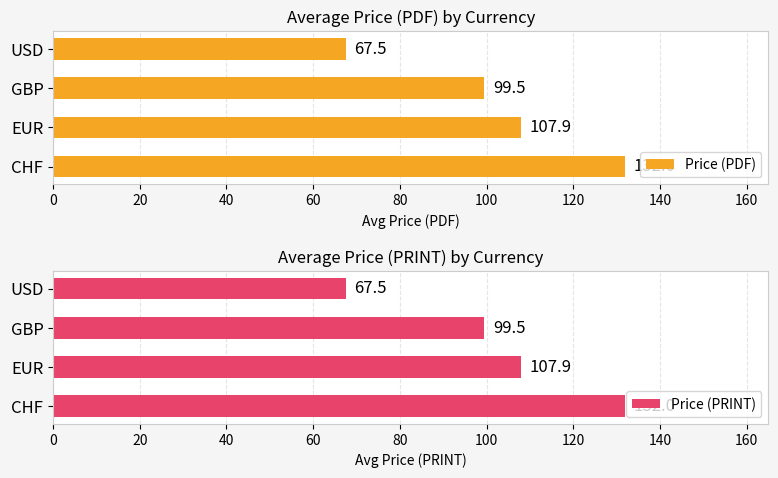

Reading left to right, list all the values displayed in this chart.

Price (PDF): 0=132.0	20=107.9	40=99.5	60=67.5
Price (PRINT): 0=132.0	20=107.9	40=99.5	60=67.5